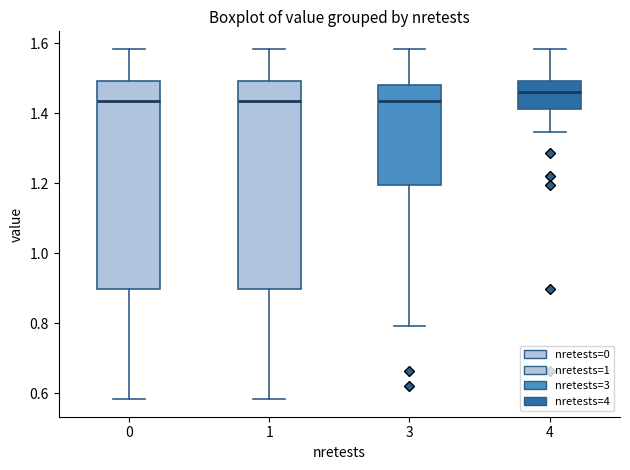

Reading left to right, transcribe this box plot: for each box, give where its median line is, the range the box spans, and where its two whiskers end, as read against the y-axis. The values are not printed on the chart, so give them approximately, as read against the axis.

0: median 1.44, box 0.90 to 1.50, whiskers 0.58 to 1.58
1: median 1.44, box 0.90 to 1.50, whiskers 0.58 to 1.58
3: median 1.44, box 1.20 to 1.48, whiskers 0.80 to 1.58
4: median 1.46, box 1.42 to 1.50, whiskers 1.34 to 1.58